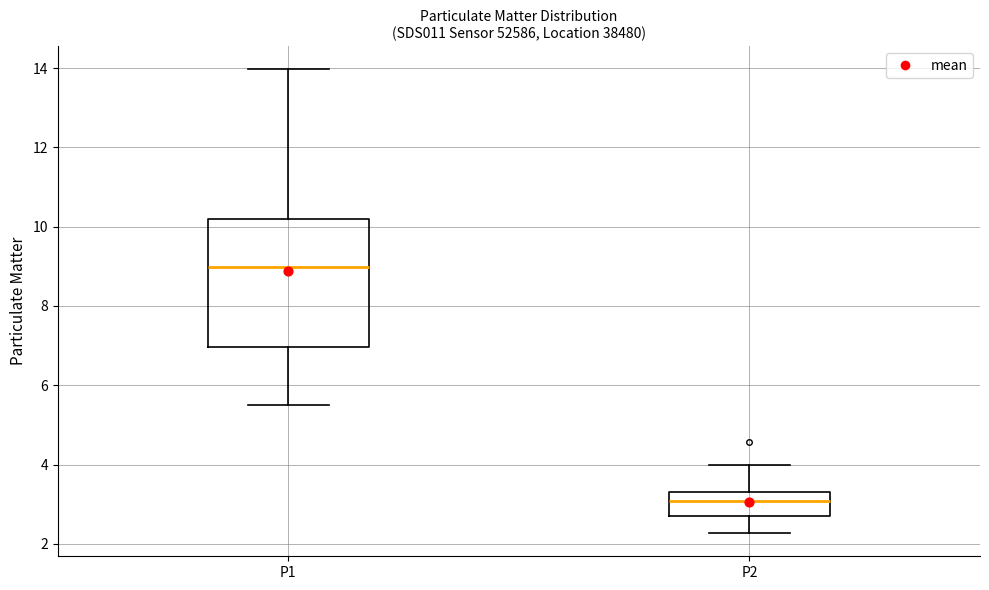

Reading left to right, read every box against the y-axis: the position of its median line, the range the box covers, and the ends of its whiskers. The values are not printed on the chart, so give them approximately, as read against the axis.

P1: median 9.0, box 7.0 to 10.2, whiskers 5.6 to 14.0
P2: median 3.0, box 2.6 to 3.4, whiskers 2.2 to 4.0